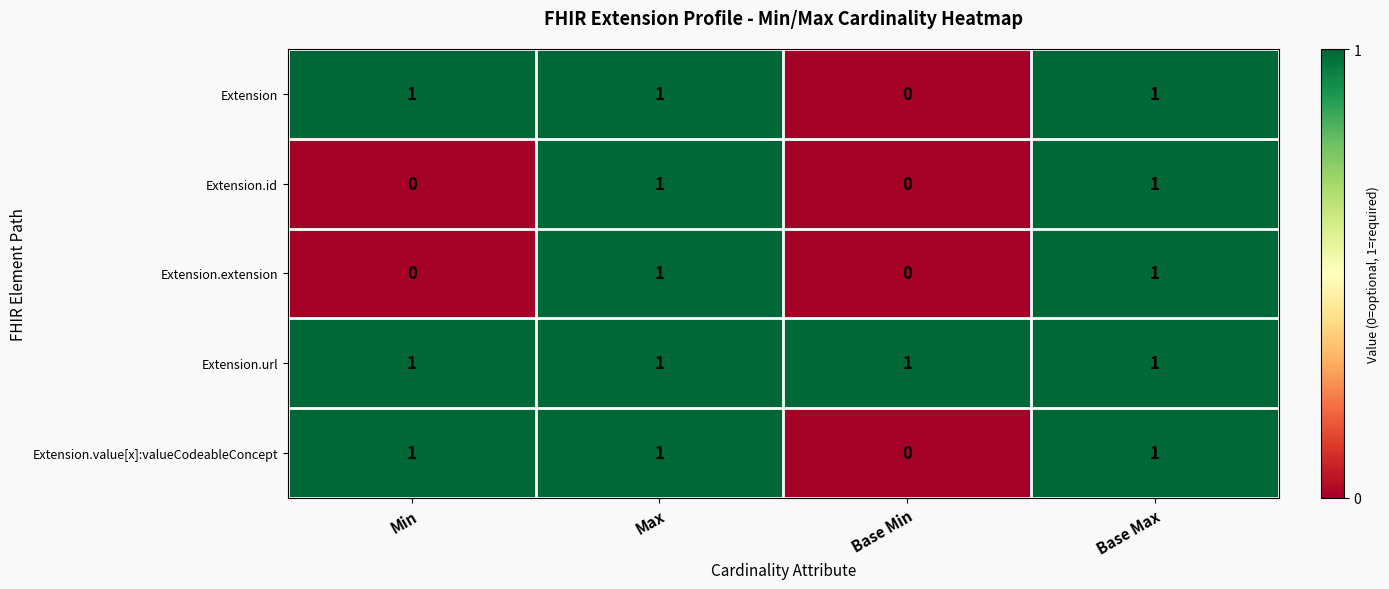

Is the value of Extension.id at Base Min greater than the value of Extension at Base Max?

No